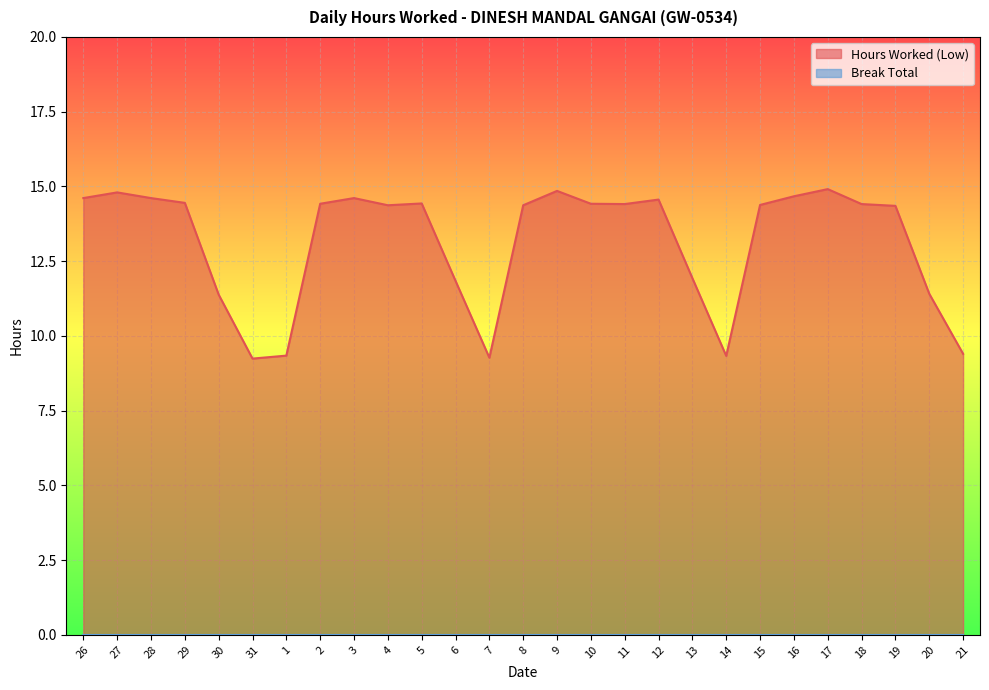

Reading left to right, list all the values displayed in this chart.

14.6	14.8	14.6	14.4	11.4	9.2	9.3	14.4	14.6	14.4	14.4	11.8	9.3	14.4	14.8	14.4	14.4	14.6	11.9	9.3	14.4	14.7	14.9	14.4	14.3	11.4	9.4